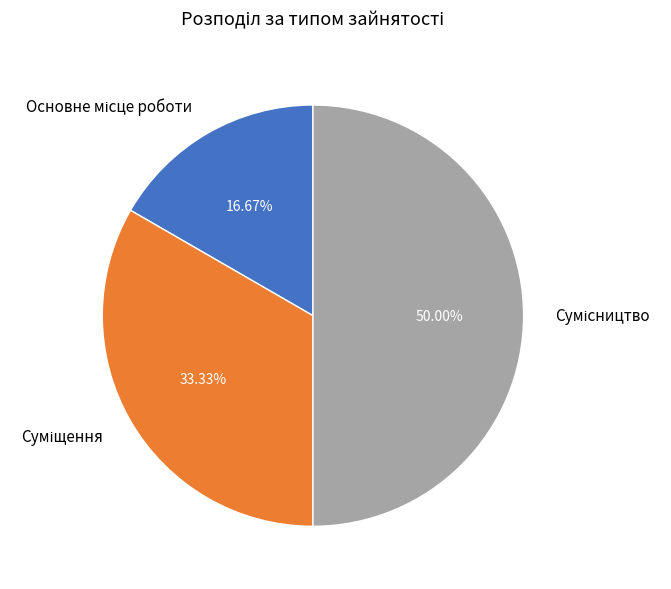

To the nearest percent, what is the average slice percentage?

33%